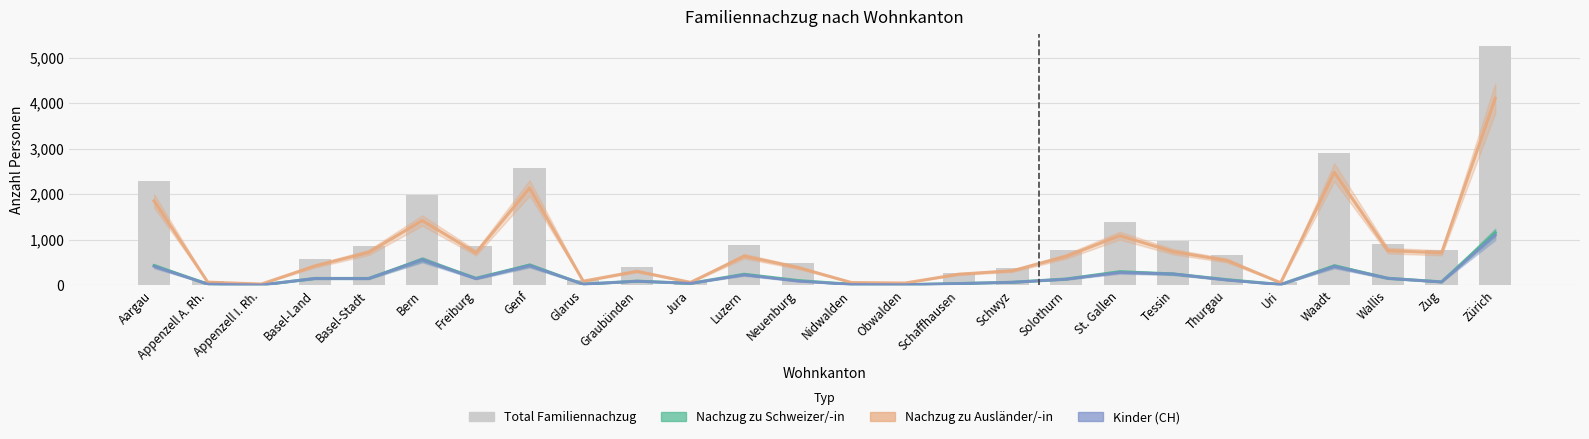

Does the chart contain stacked bars?

No